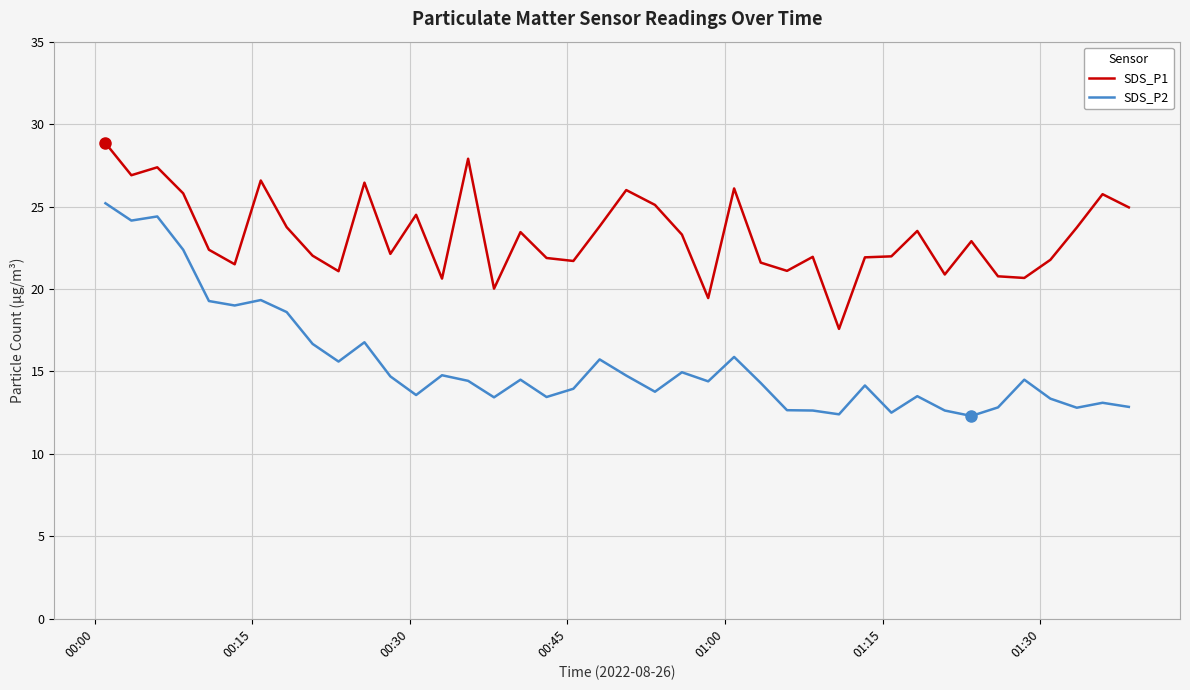

True or false: SDS_P1 and SDS_P2 intersect in this chart.

False